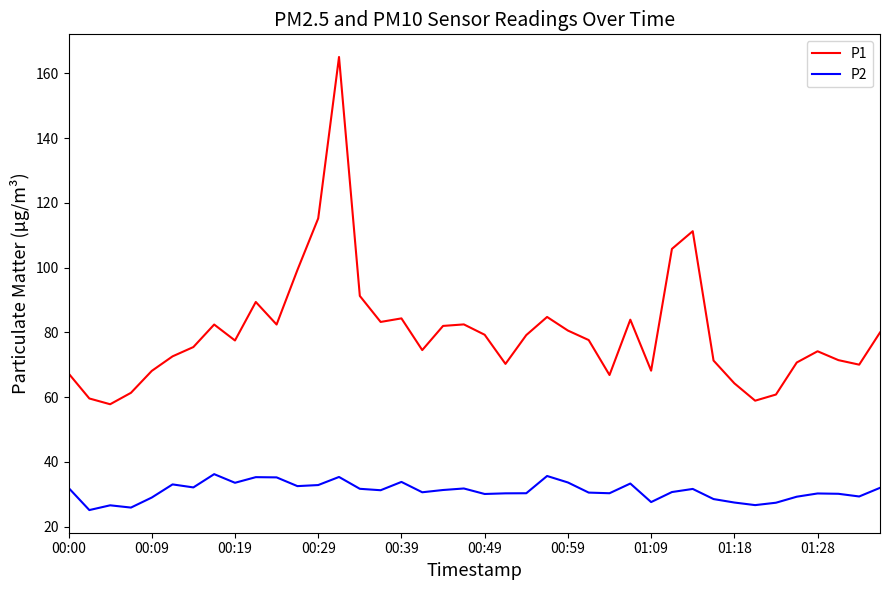

In P1, how many points are lower than both neighbors (excluding endpoints)?

10